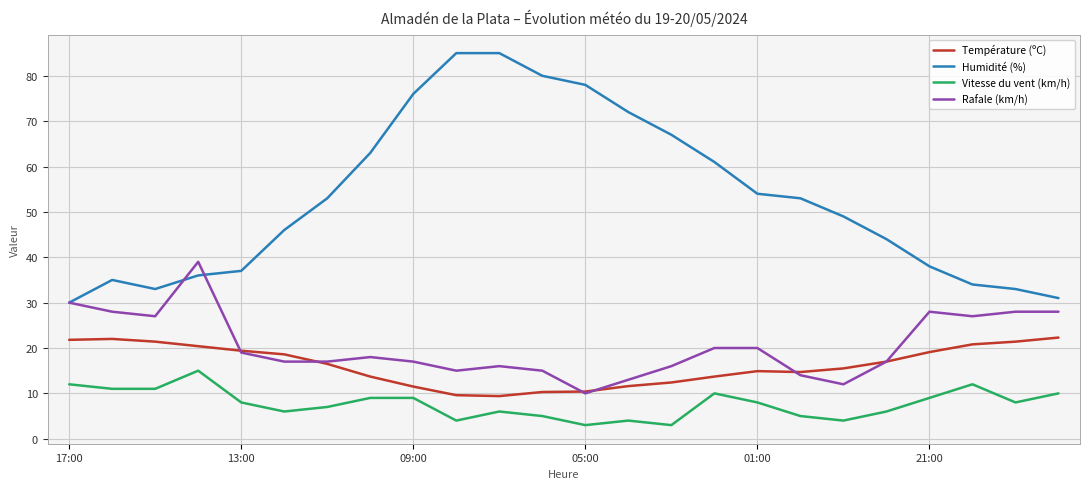

Which series has the largest total across all categories?

Humidité (%)